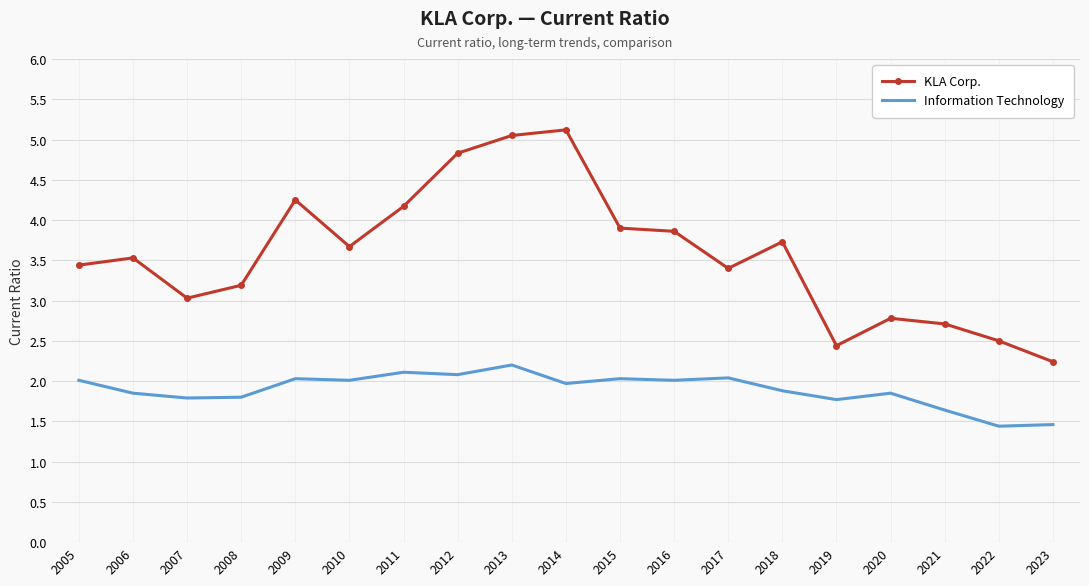

Between 2008 and 2017, which series saw the biggest shift?

Information Technology